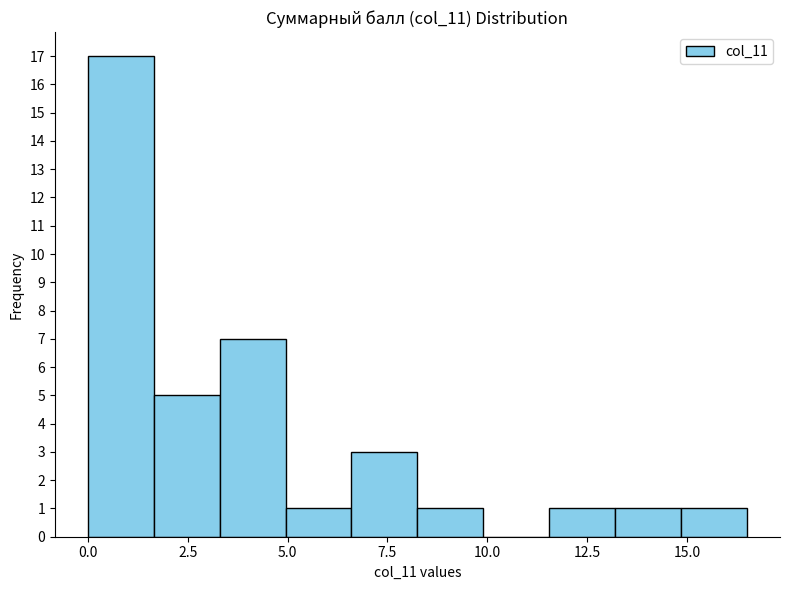

Around what value on the x-axis is the tallest bar? Give the approximate position of its centre, as read against the axis.

1.0